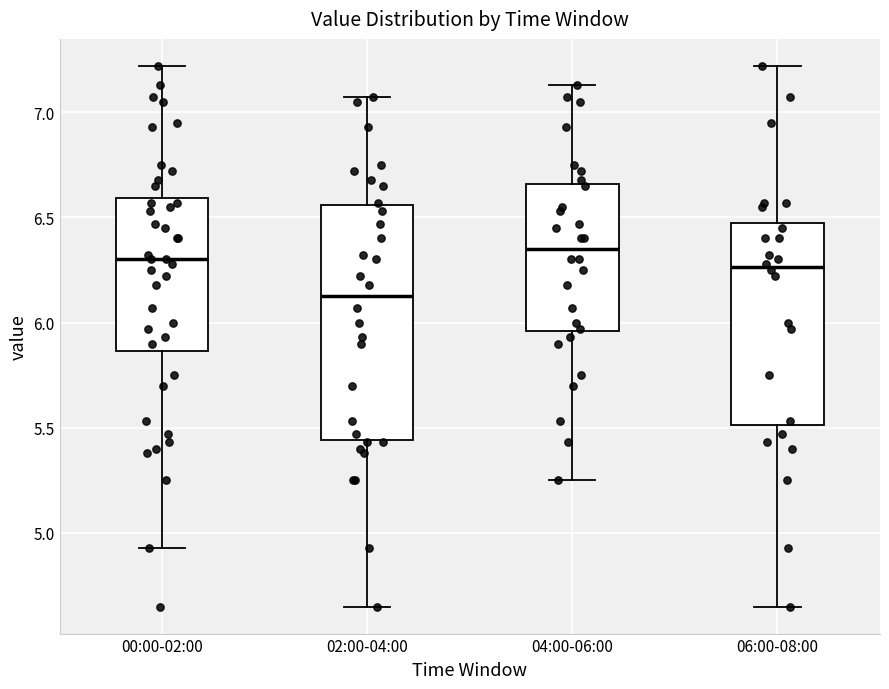

Which box's median line is the lowest?

02:00-04:00